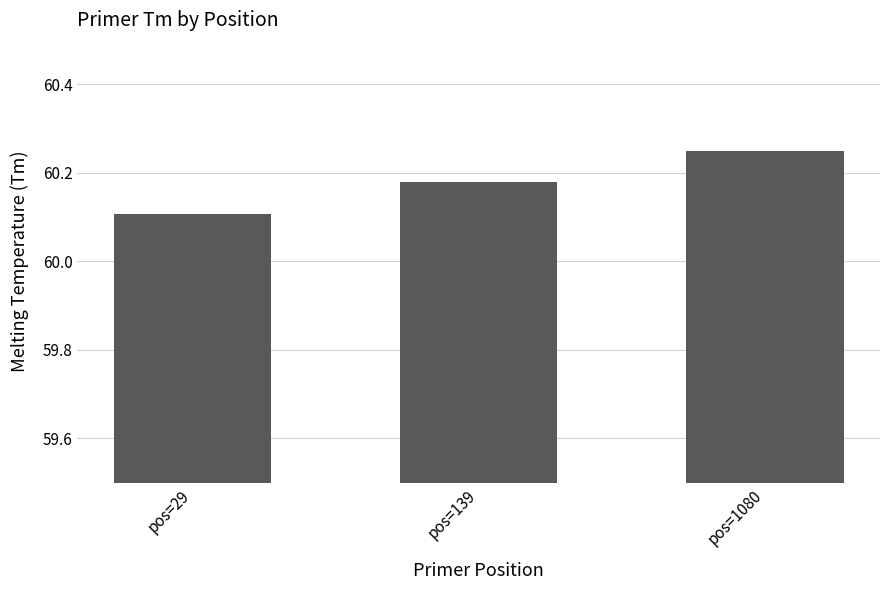

What is the value of the 1st bar from the left?

60.1